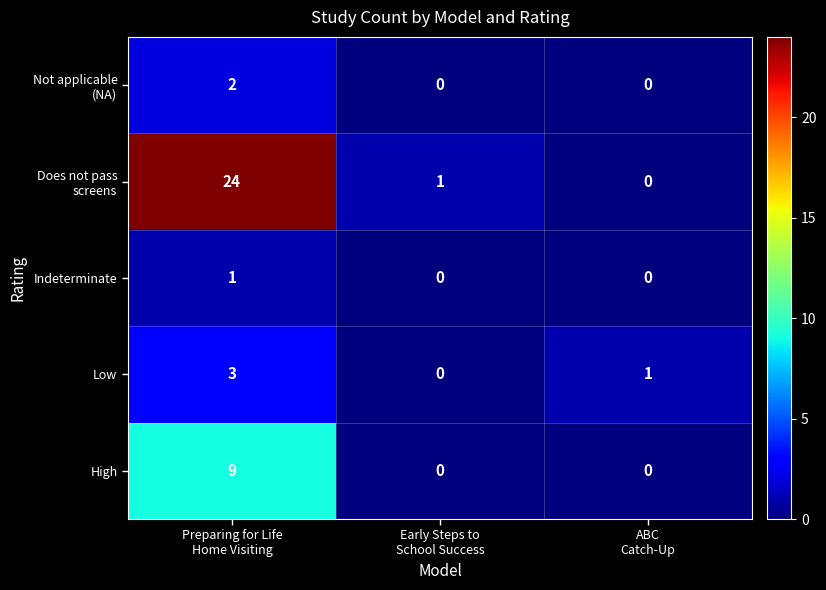

What is the difference between the maximum and minimum values in the High series?

9